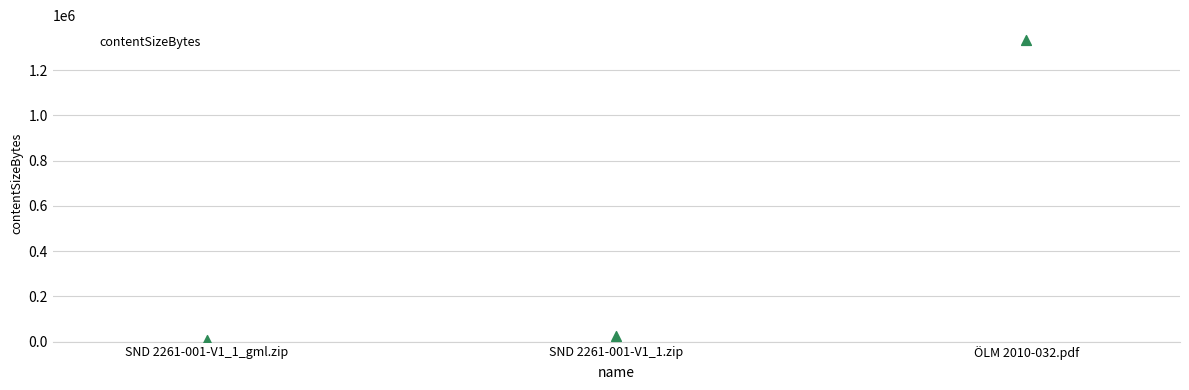

Which has a higher value, ÖLM 2010-032.pdf or SND 2261-001-V1_1_gml.zip?

ÖLM 2010-032.pdf